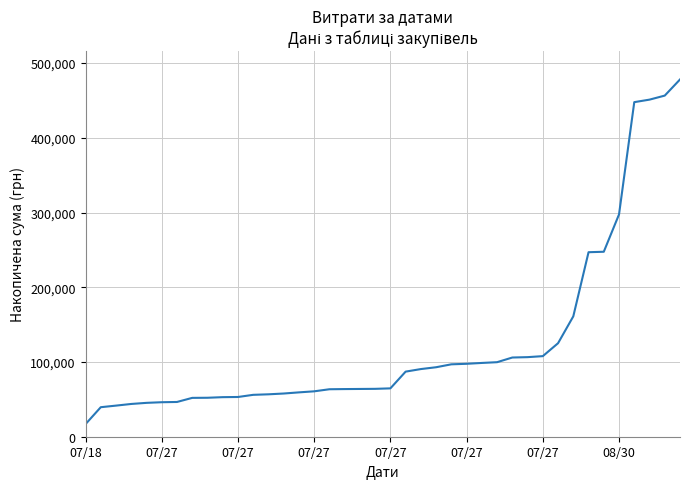

What is the minimum value shown in the chart?

16839.0